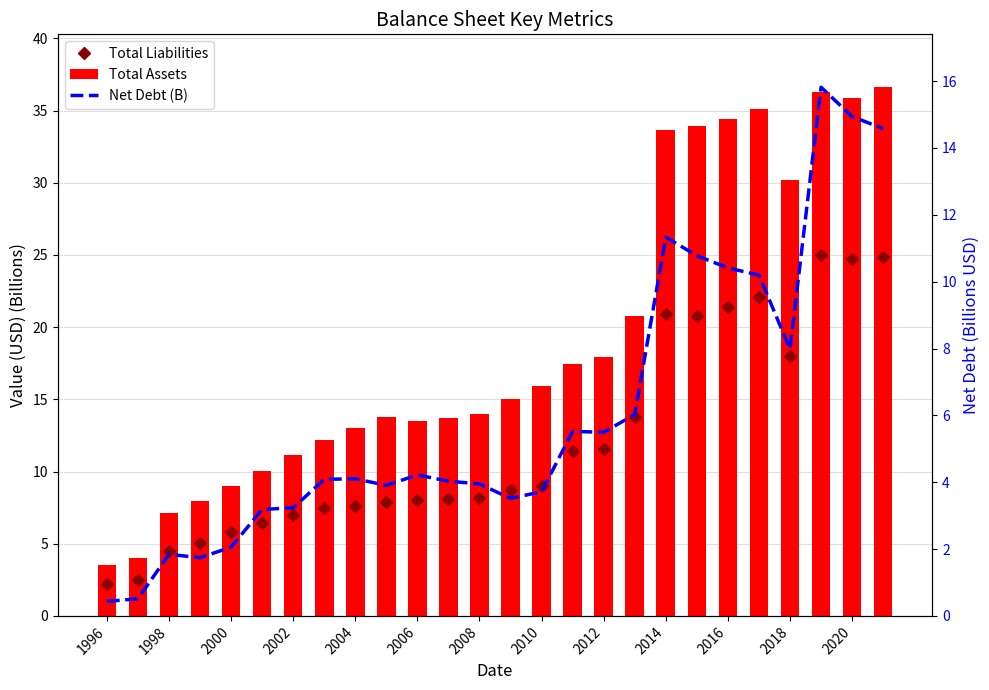

Which series has the largest total across all categories?

Total Assets